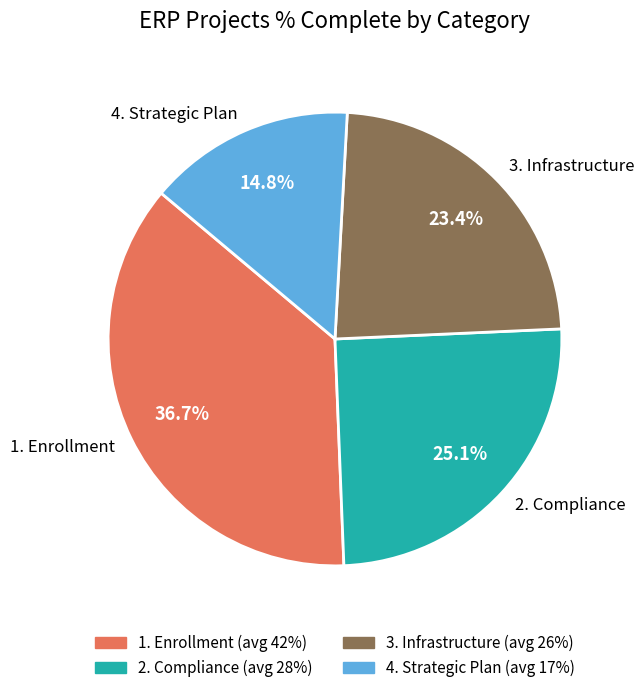

What portion of the pie excludes 4. Strategic Plan?

85.2%